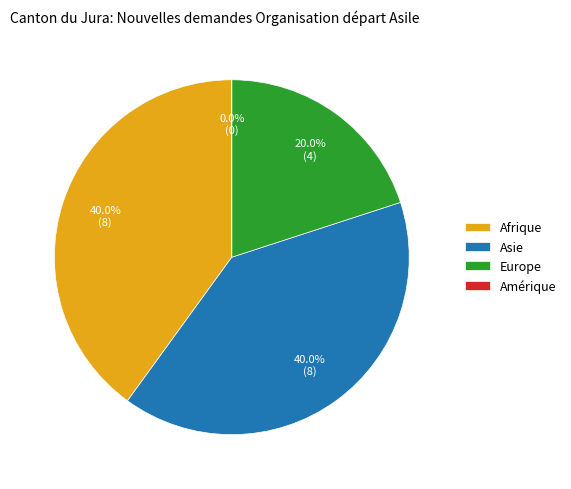

Rank the categories by value from lowest to highest.

Amérique, Europe, Afrique, Asie